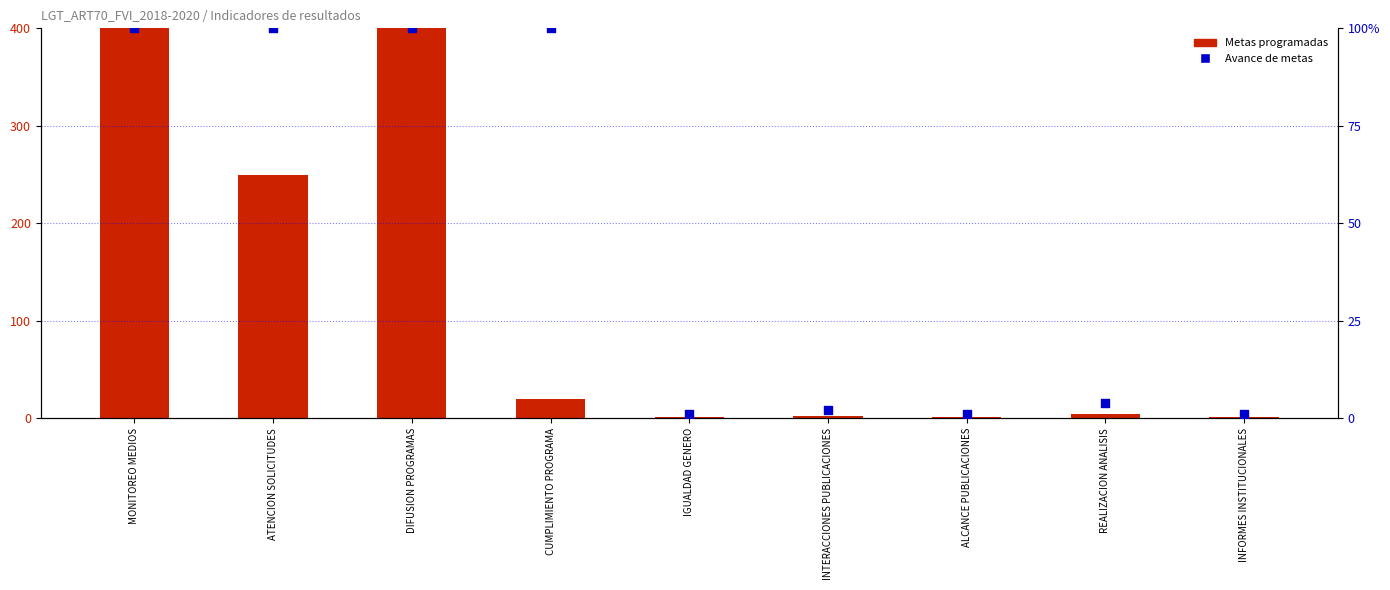

Which series reaches the maximum Y coordinate?

Metas programadas